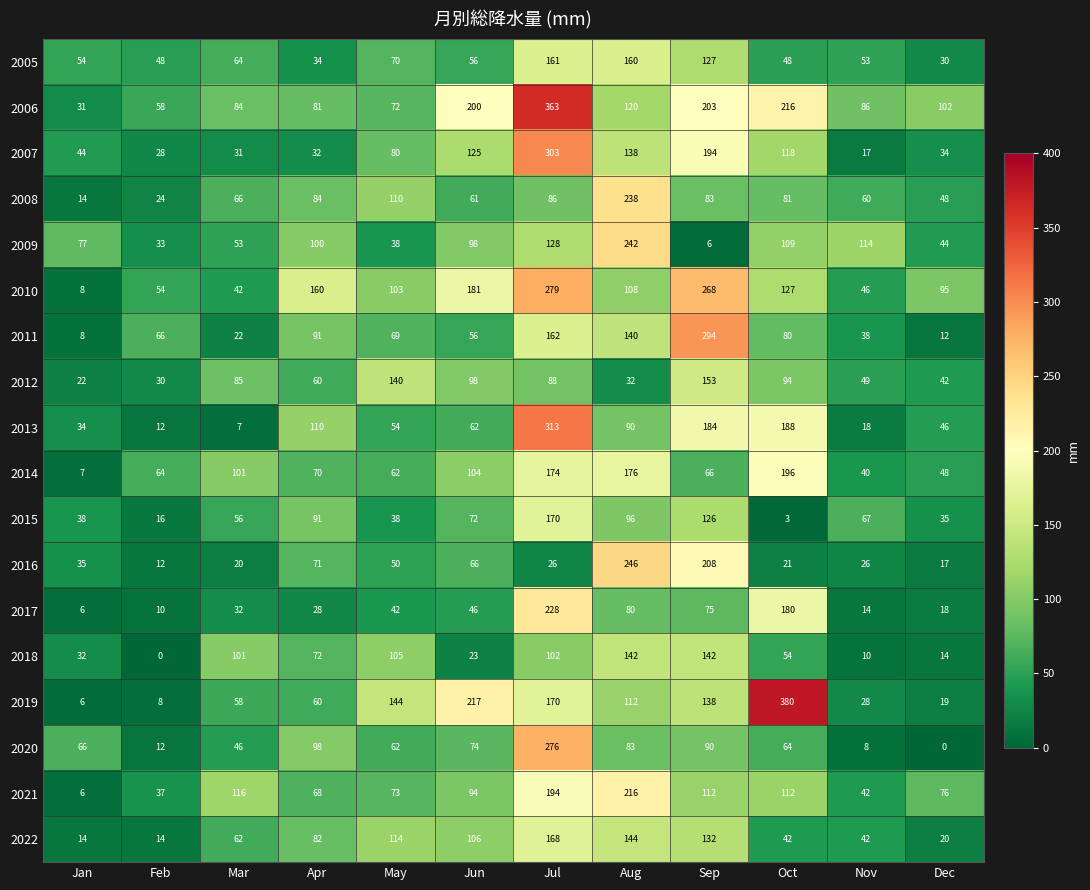

What is the approximate value of 2008 at Aug, to the nearest 10?

240